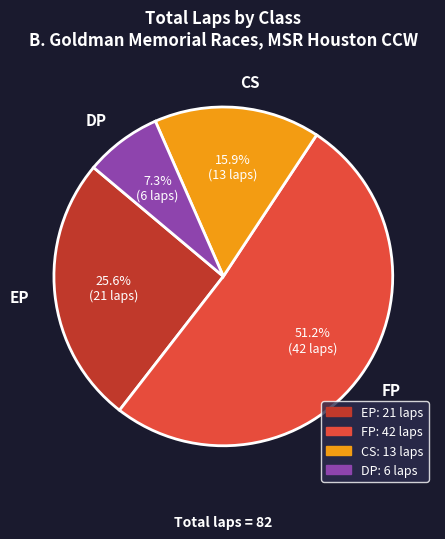

How many slices are in this pie chart?

4